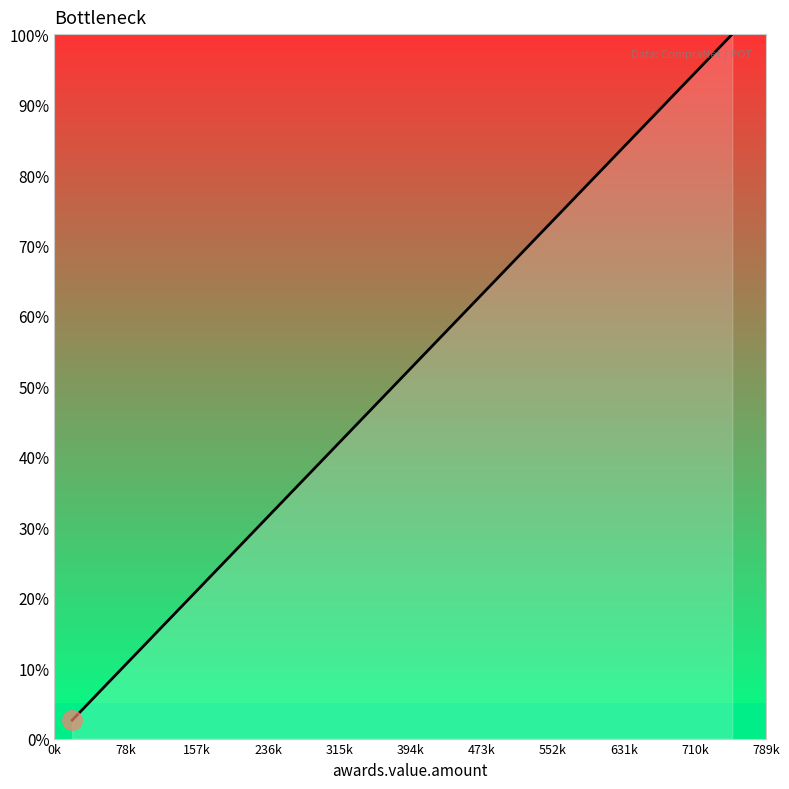

How many lines are shown in the chart?

1